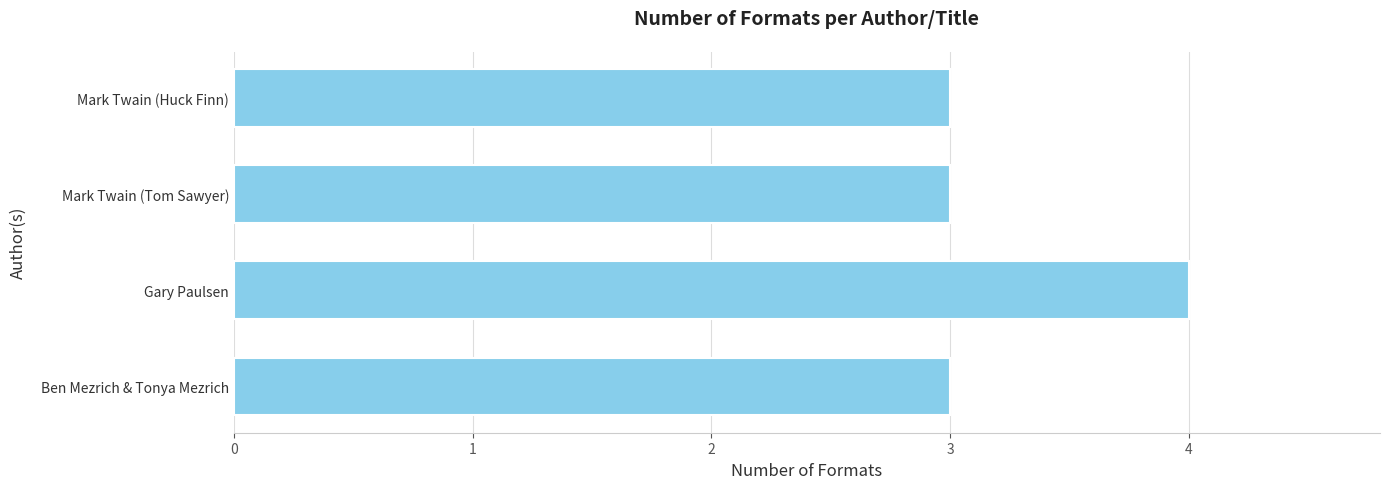

What is the ratio of the value at Mark Twain (Huck Finn) to the value at Mark Twain (Tom Sawyer)?

1.0